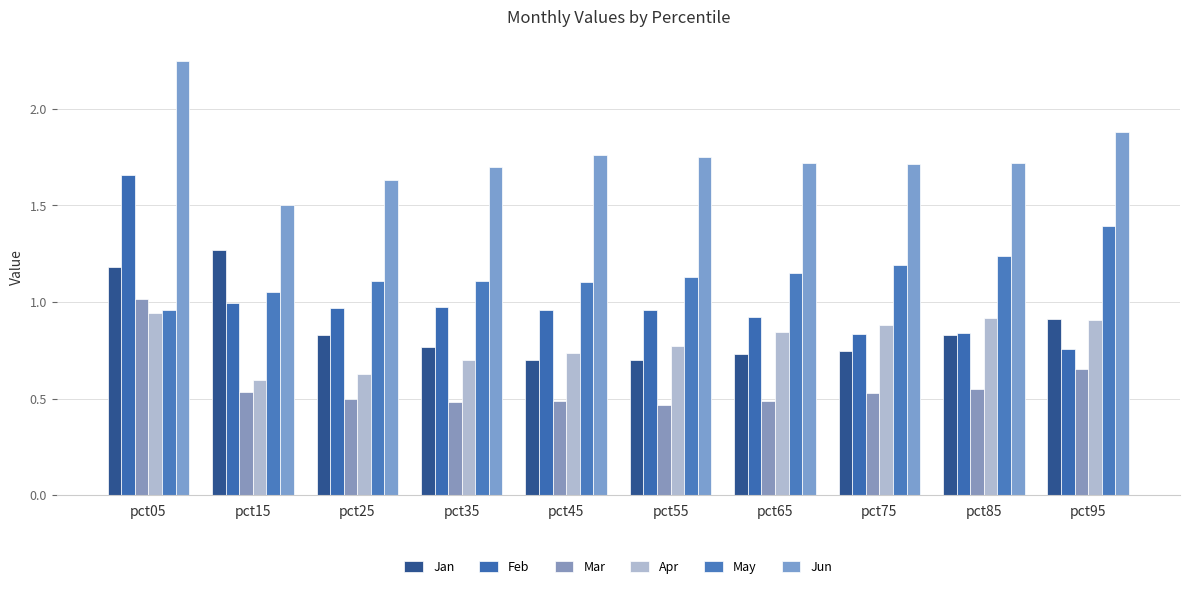

What is the difference between the highest and lowest values at pct85?

1.2